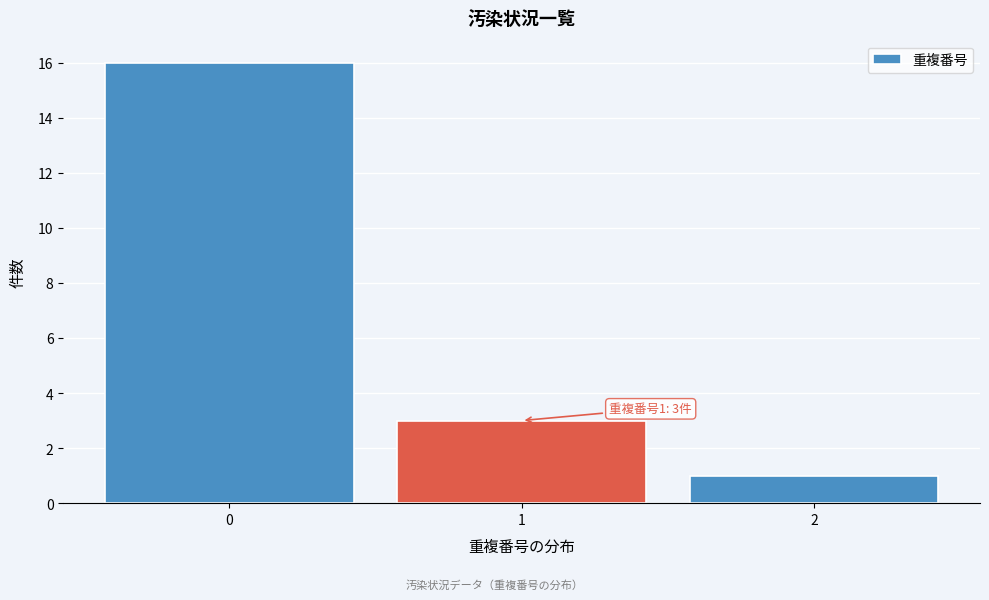

Reading left to right, transcribe all the data shown in this chart.

16	3	1